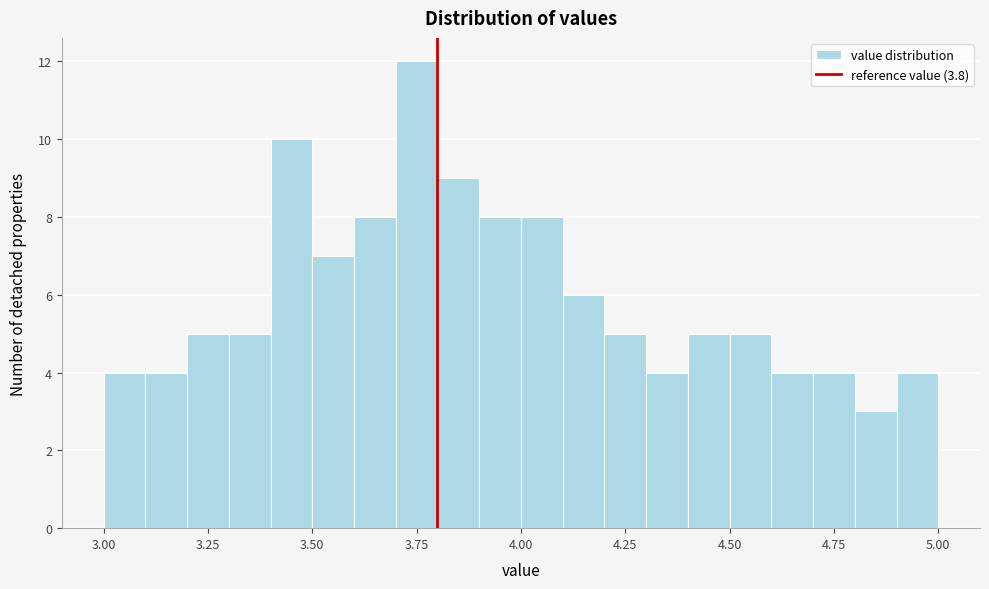

Read against the x-axis, roughly where is the centre of the tallest bar?

3.75